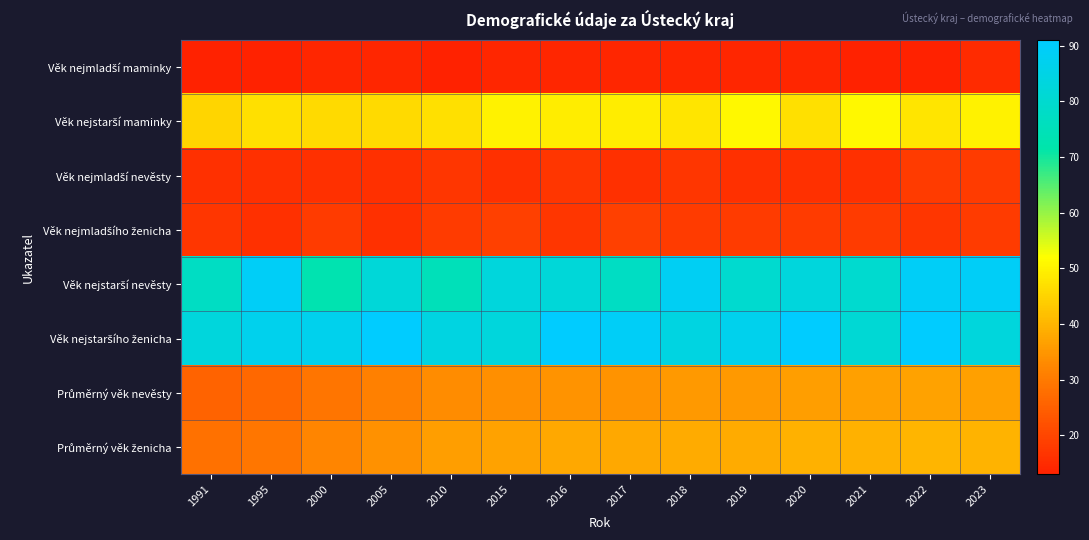

Which has a higher value, 2015 or 2000?

2015